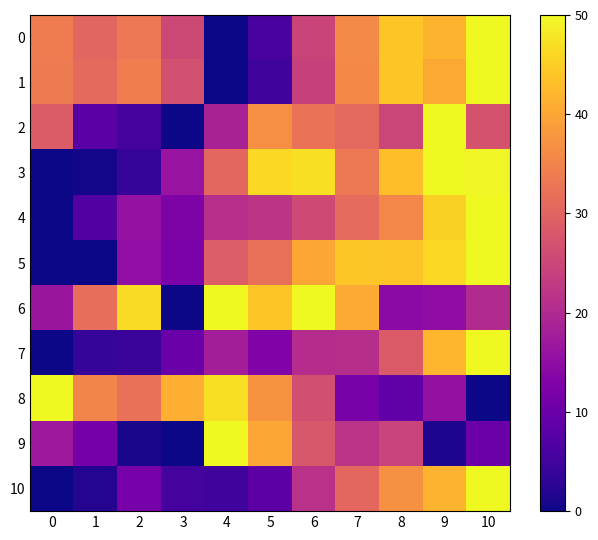

At which category is the sum across all series the highest?

10